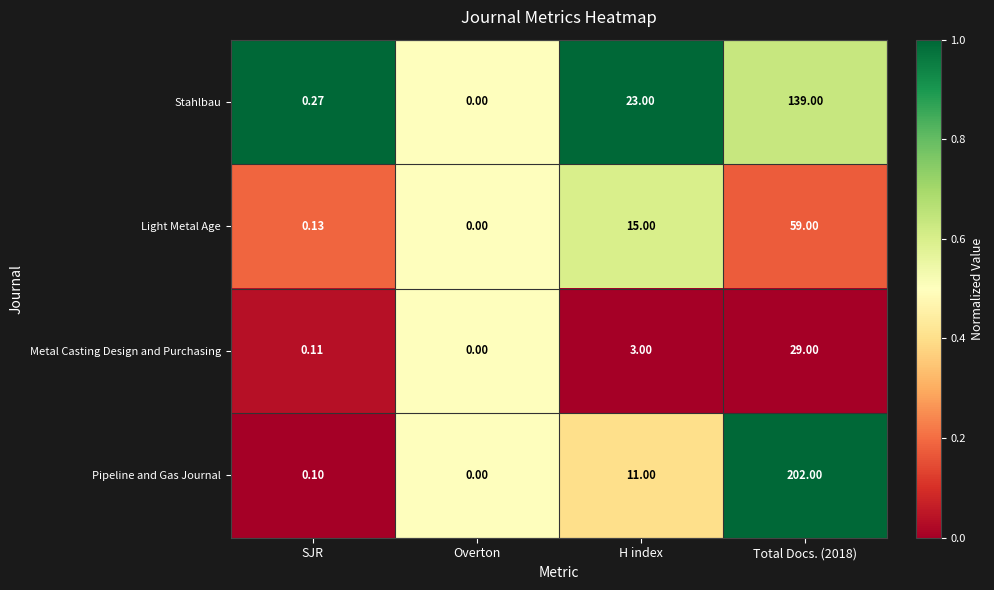

Count the number of categories in the chart.

4